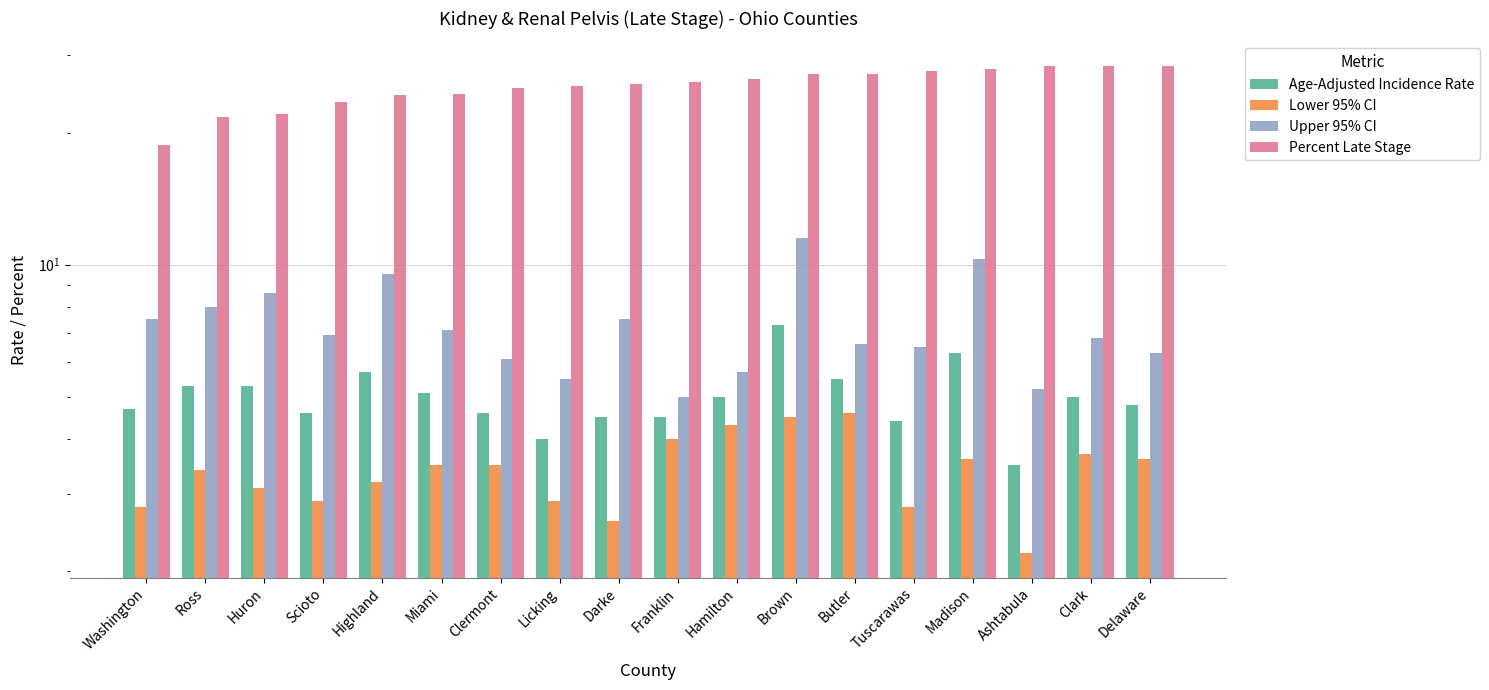

What is the average value of the Age-Adjusted Incidence Rate series?

5.0